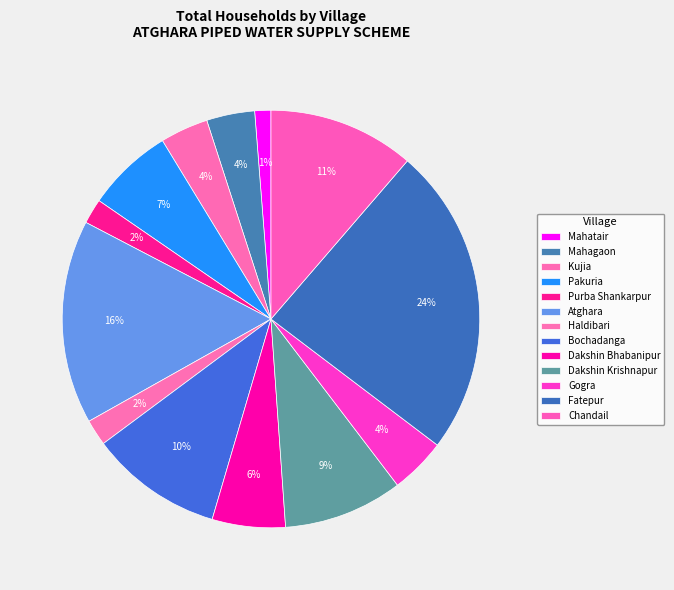

Do Chandail and Gogra together represent more than half of the pie?

No